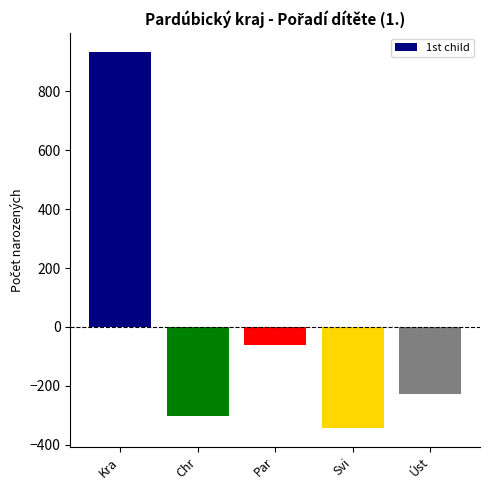

Rank the categories by value from highest to lowest.

Kra, Par, Úst, Chr, Svi